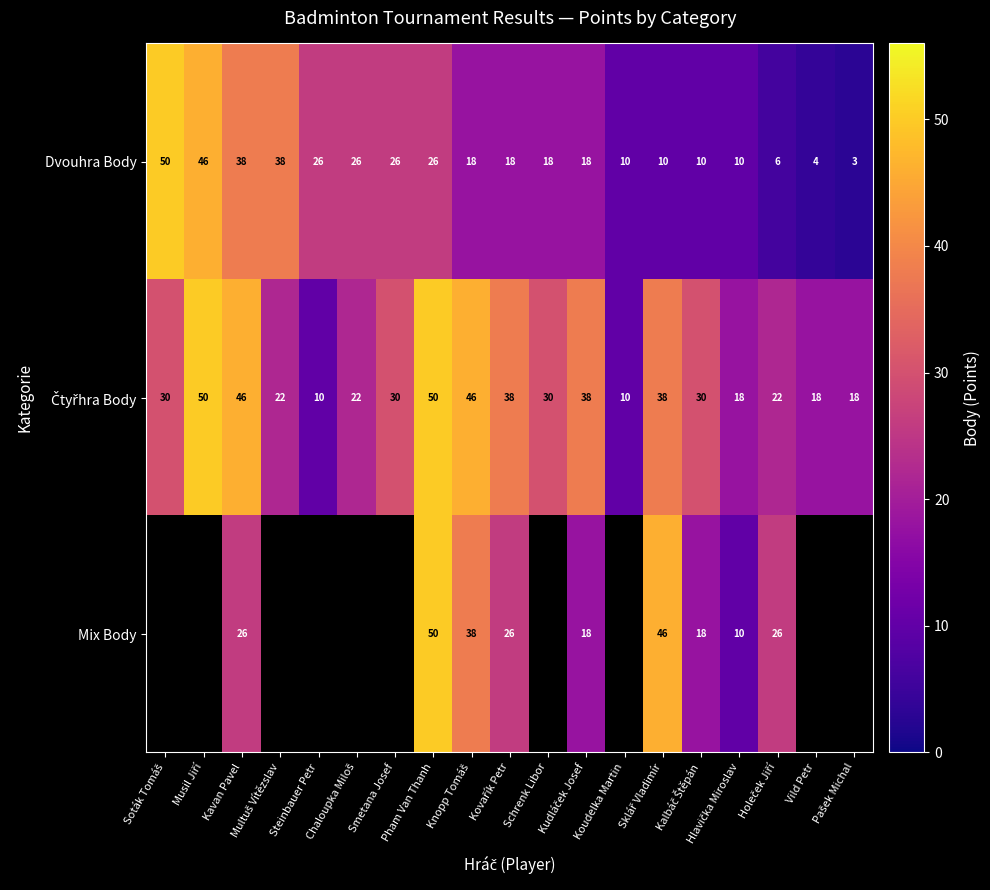

Is the value of Dvouhra Body at Kavan Pavel greater than the value of Čtyřhra Body at Koudelka Martin?

Yes